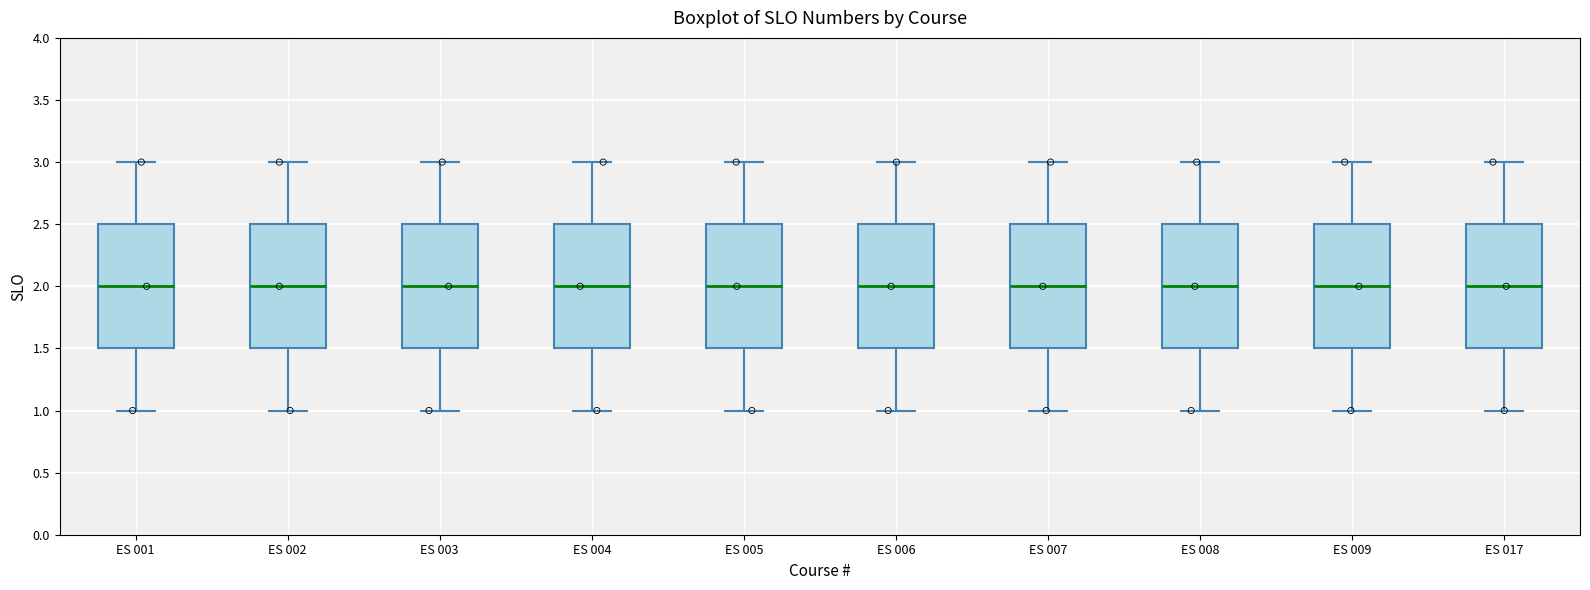

Reading left to right, read every box against the y-axis: the position of its median line, the range the box covers, and the ends of its whiskers. The values are not printed on the chart, so give them approximately, as read against the axis.

ES 001: median 2.0, box 1.5 to 2.5, whiskers 1.0 to 3.0
ES 002: median 2.0, box 1.5 to 2.5, whiskers 1.0 to 3.0
ES 003: median 2.0, box 1.5 to 2.5, whiskers 1.0 to 3.0
ES 004: median 2.0, box 1.5 to 2.5, whiskers 1.0 to 3.0
ES 005: median 2.0, box 1.5 to 2.5, whiskers 1.0 to 3.0
ES 006: median 2.0, box 1.5 to 2.5, whiskers 1.0 to 3.0
ES 007: median 2.0, box 1.5 to 2.5, whiskers 1.0 to 3.0
ES 008: median 2.0, box 1.5 to 2.5, whiskers 1.0 to 3.0
ES 009: median 2.0, box 1.5 to 2.5, whiskers 1.0 to 3.0
ES 017: median 2.0, box 1.5 to 2.5, whiskers 1.0 to 3.0